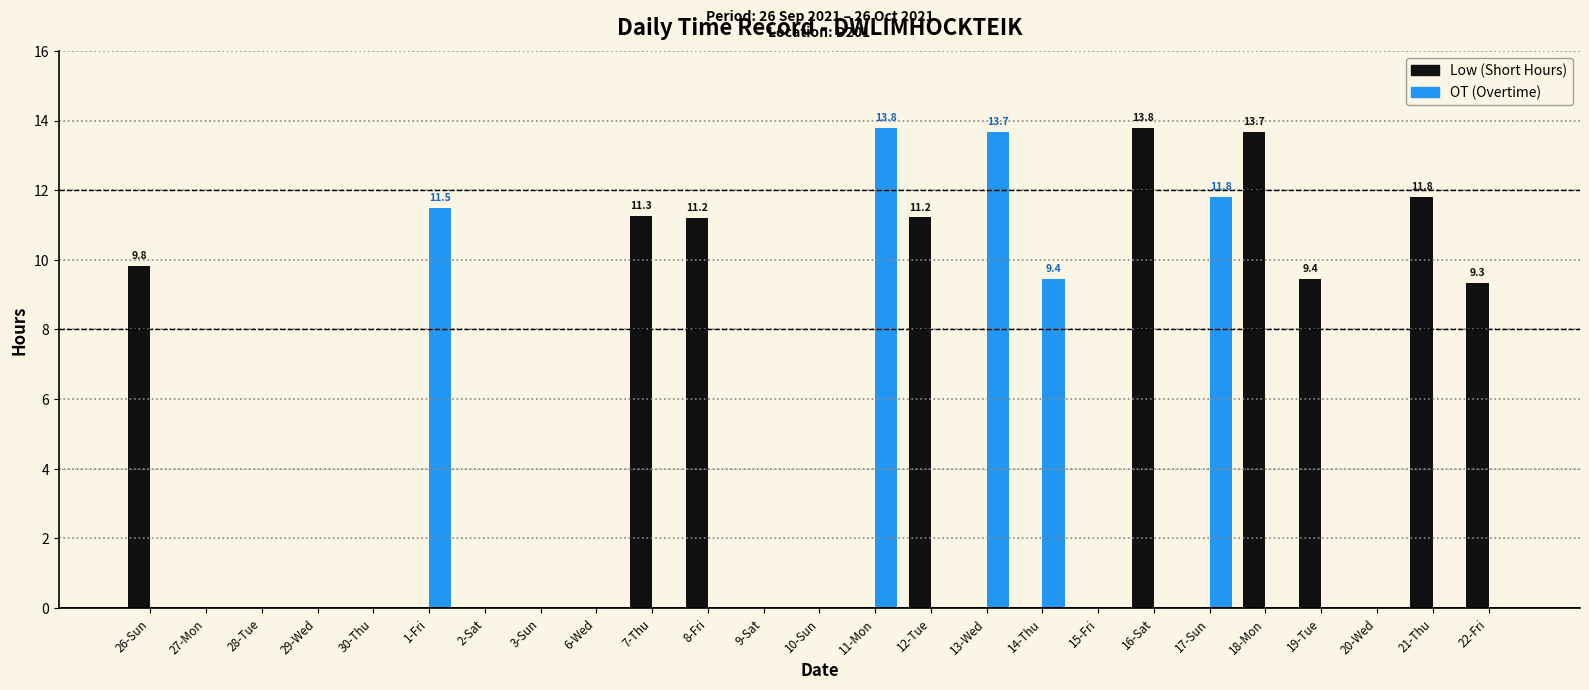

What is the total value across all series at 26-Sun?

9.8